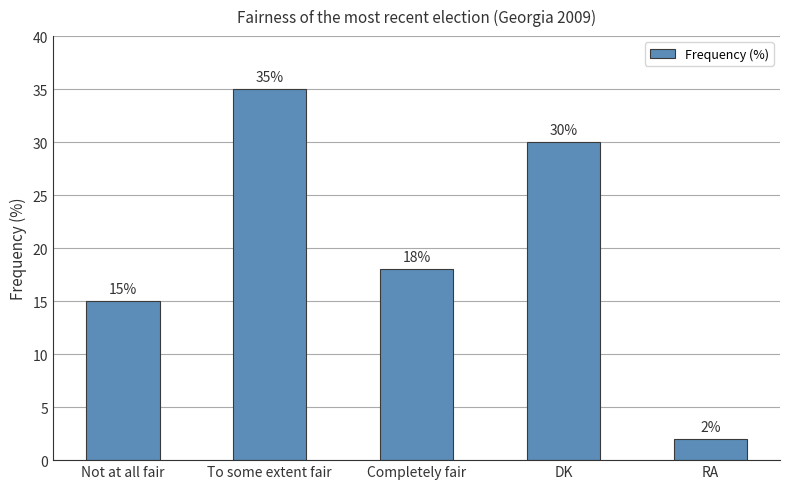

What is the sum of all values?

100